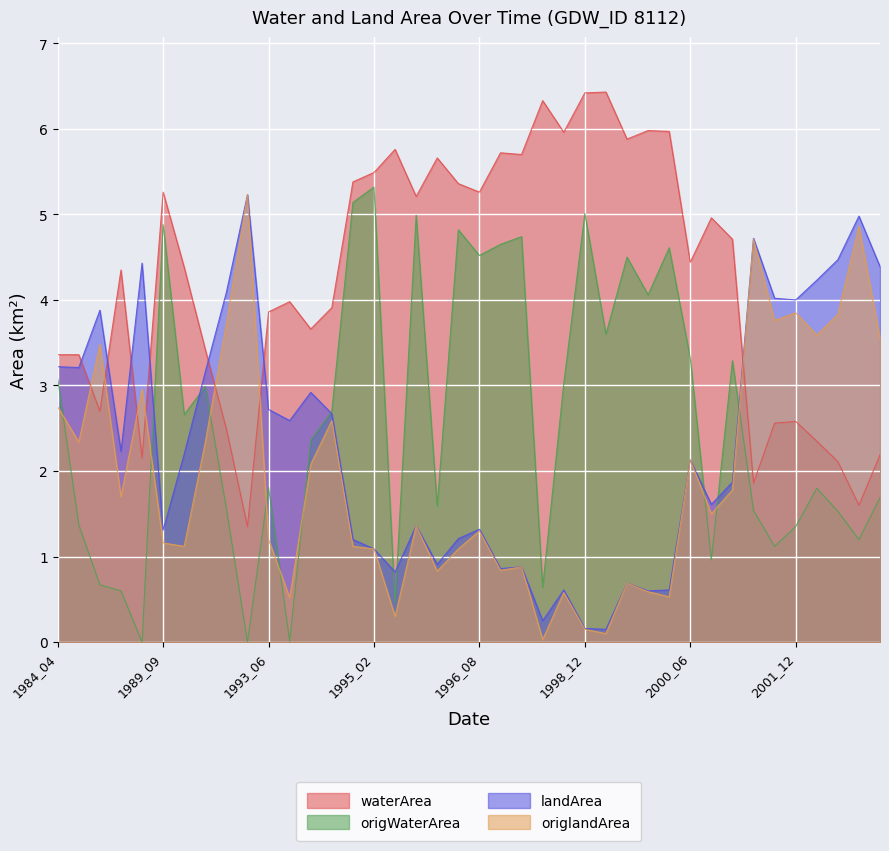

What is the difference between the maximum and minimum values in the origWaterArea series?

5.3